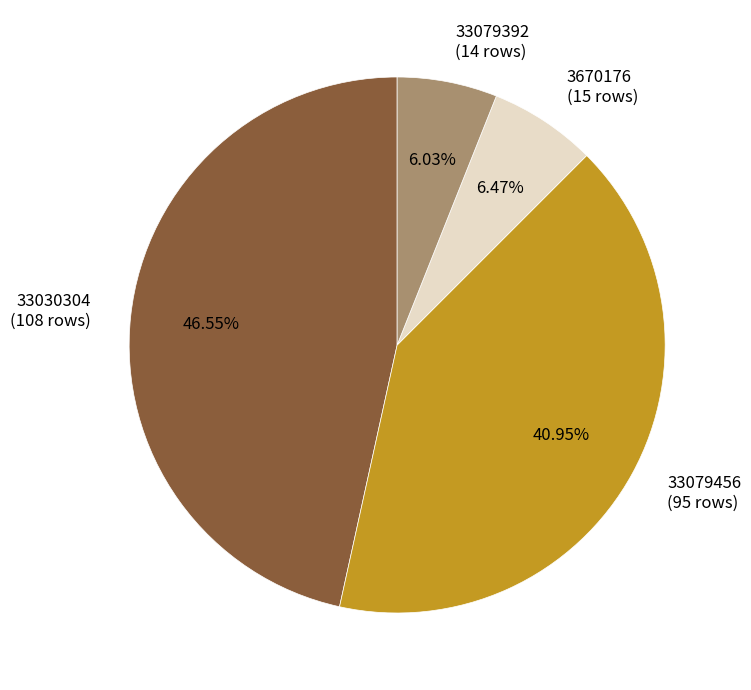

How many slices are in this pie chart?

4